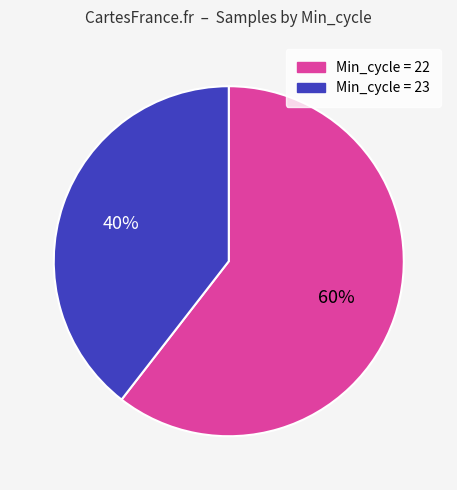

To the nearest percent, what is the average slice percentage?

50%